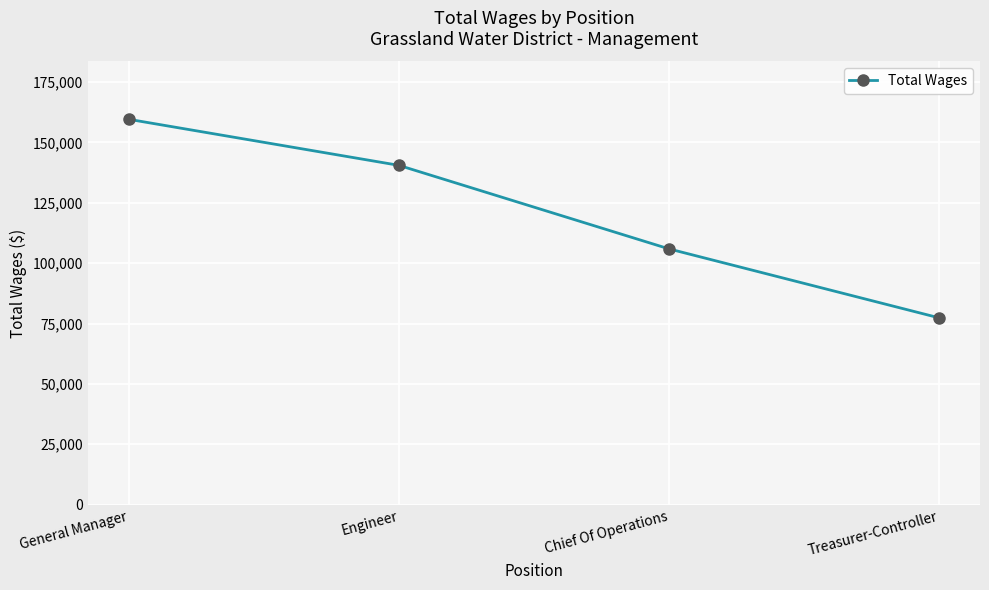

How many data points does each series have?

4